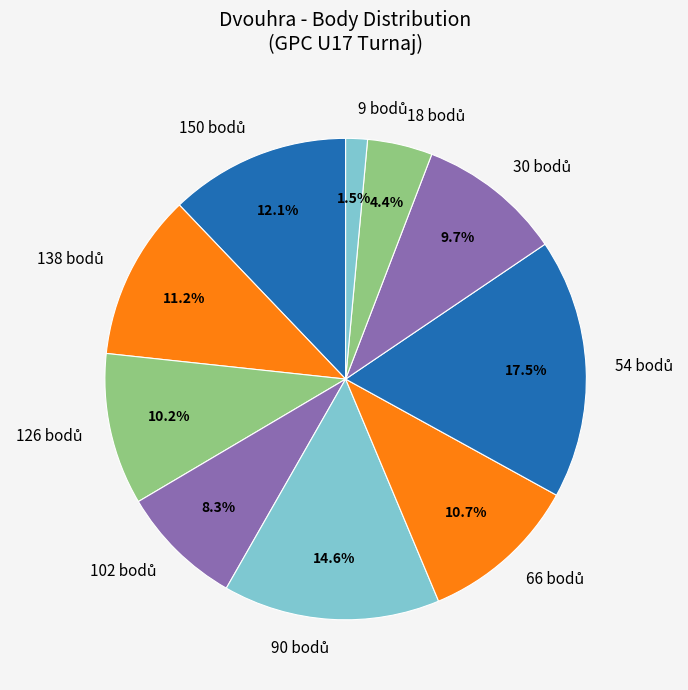

Is there a majority slice in this chart?

No